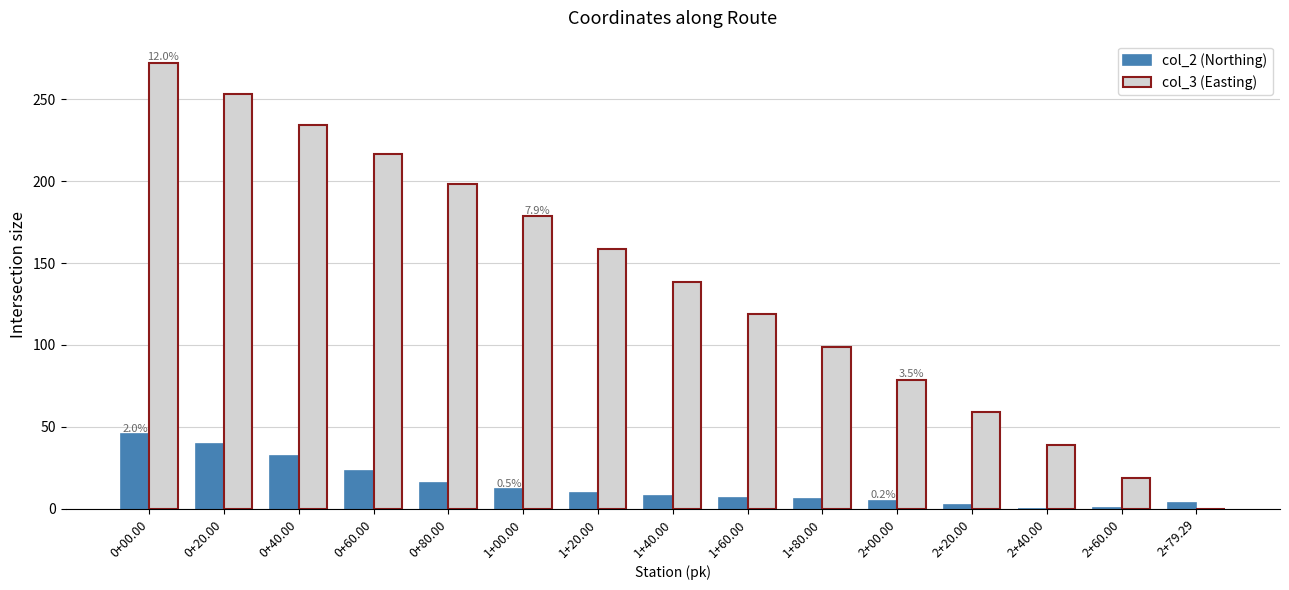

What is the sum of all col_3 (Easting) values?

2063.4